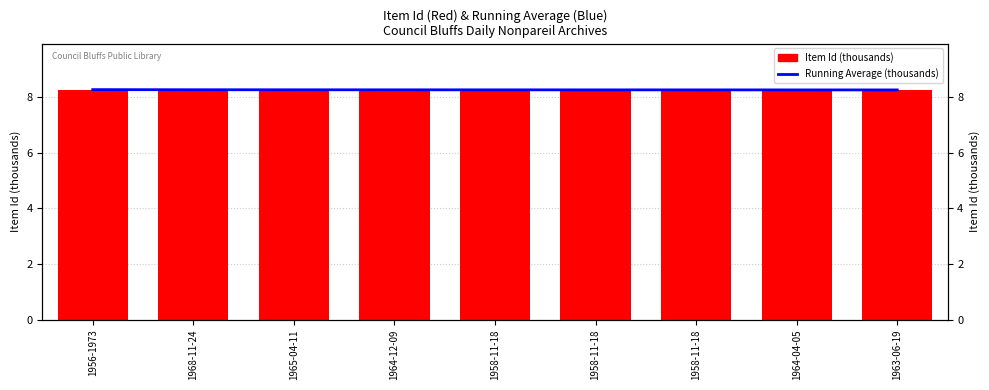

Between 1968-11-24 and 1958-11-18, which is larger?

1968-11-24